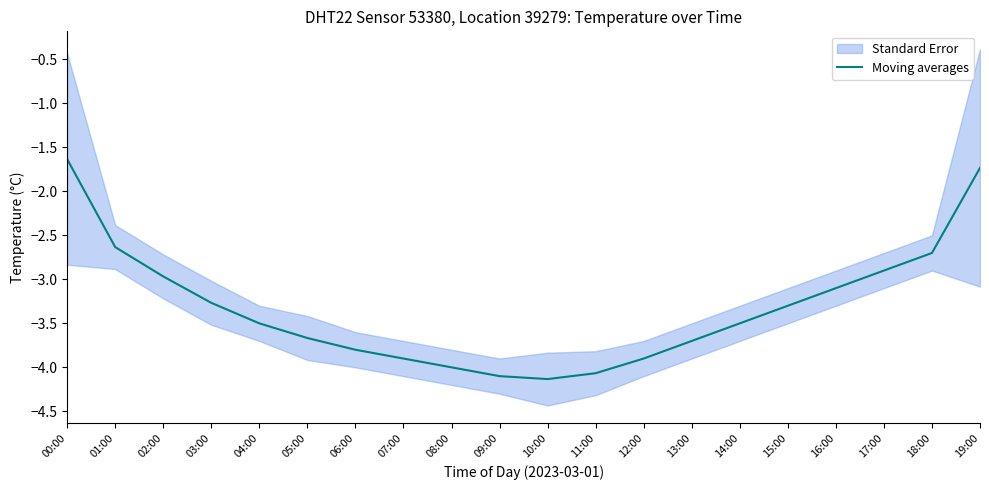

Reading left to right, list all the values displayed in this chart.

-1.6	-2.6	-3.0	-3.3	-3.5	-3.7	-3.8	-3.9	-4.0	-4.1	-4.1	-4.1	-3.9	-3.7	-3.5	-3.3	-3.1	-2.9	-2.7	-1.7